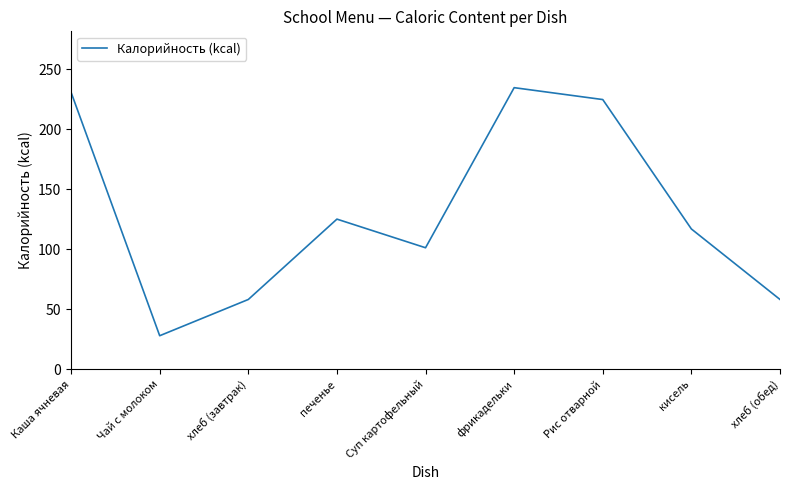

Is it true that the value at Каша ячневая is 230.7?

True